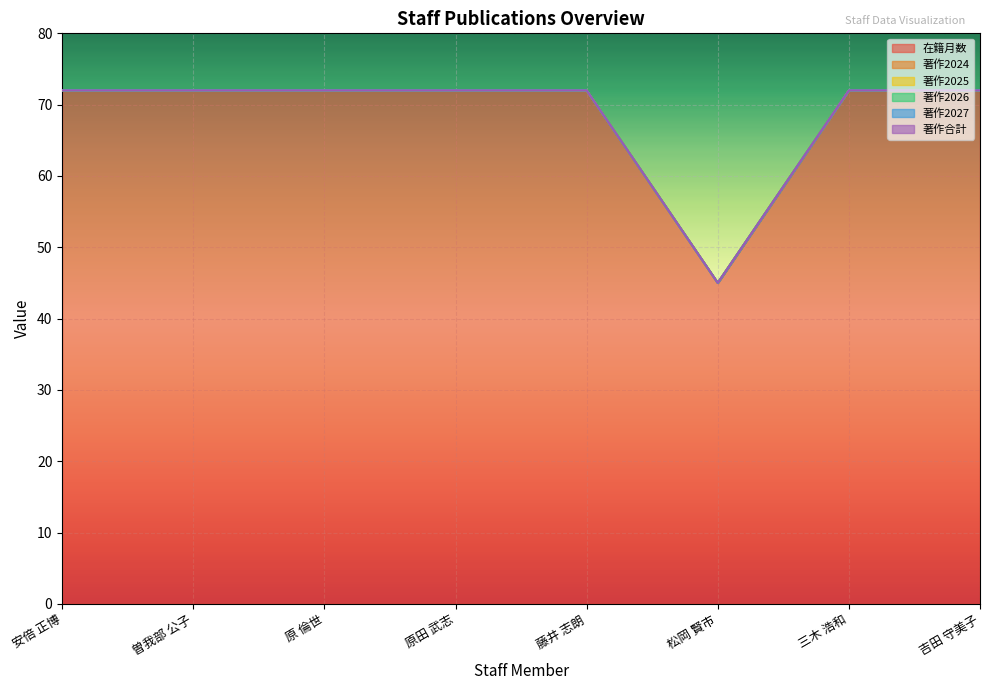

What is the label of the 7th point from the left?

三木 浩和